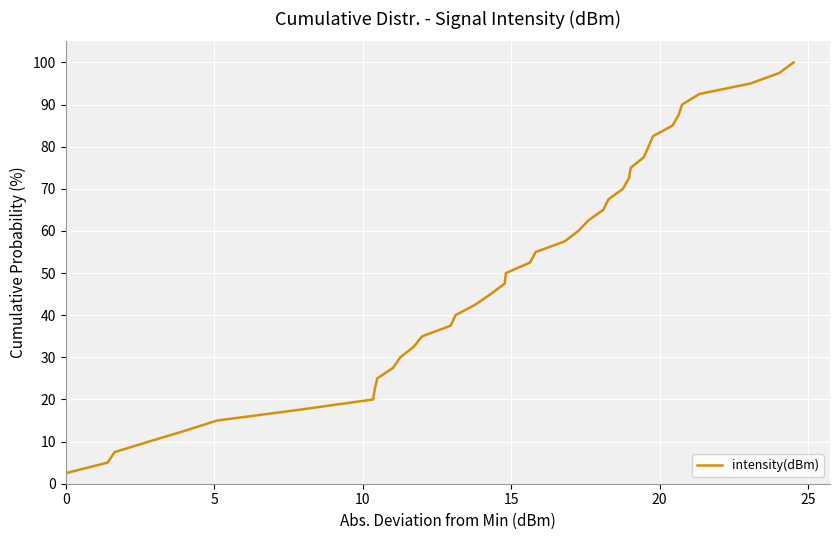

Count the number of categories in the chart.

40